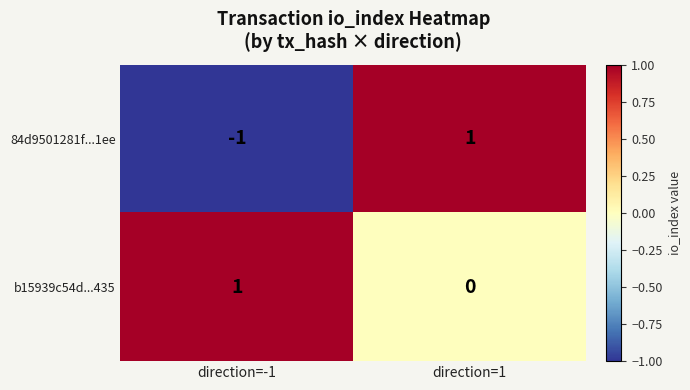

Which series changed the most between direction=-1 and direction=1?

84d9501281f...1ee